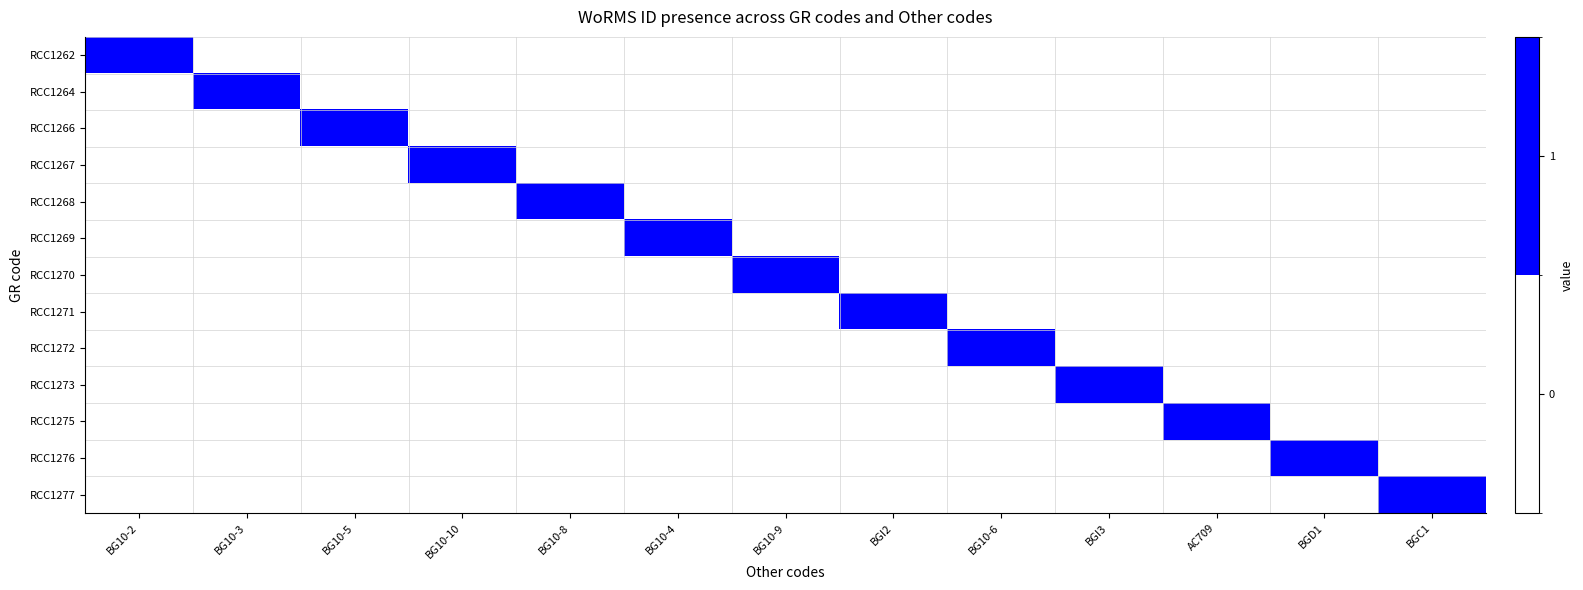

What is the difference between the highest and lowest values at BG10-3?

1